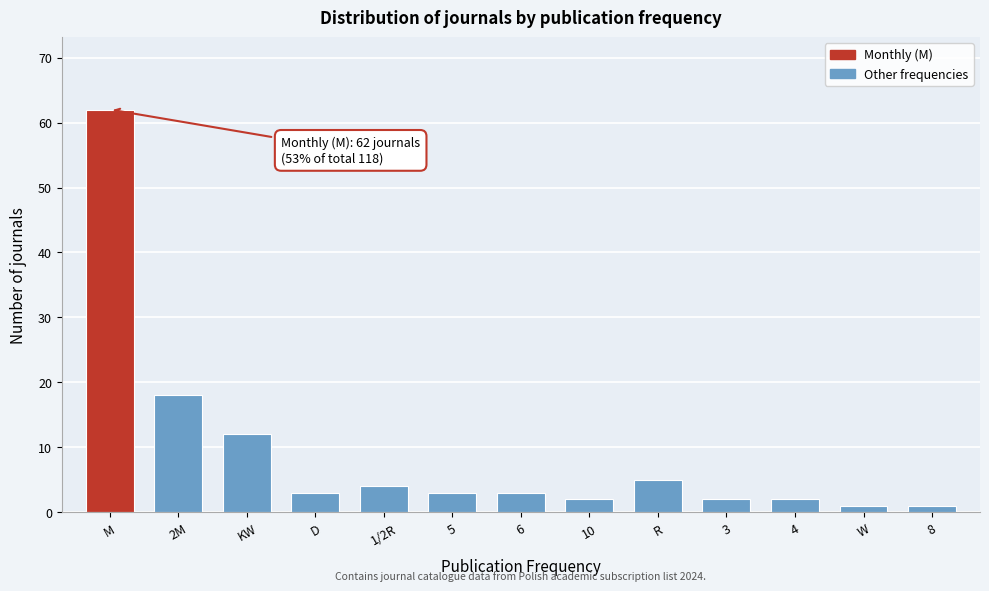

Reading left to right, what are all the values shown in this chart?

62	18	12	3	4	3	3	2	5	2	2	1	1